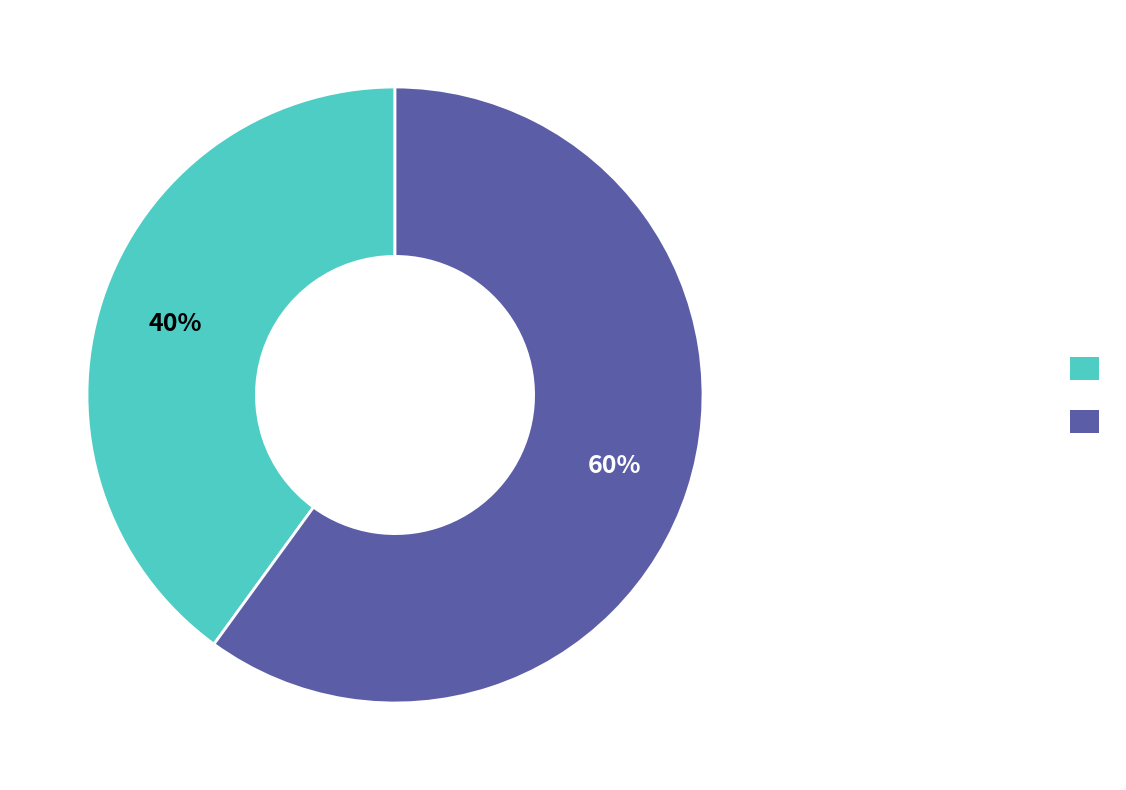

To the nearest percent, what is the average slice percentage?

50%